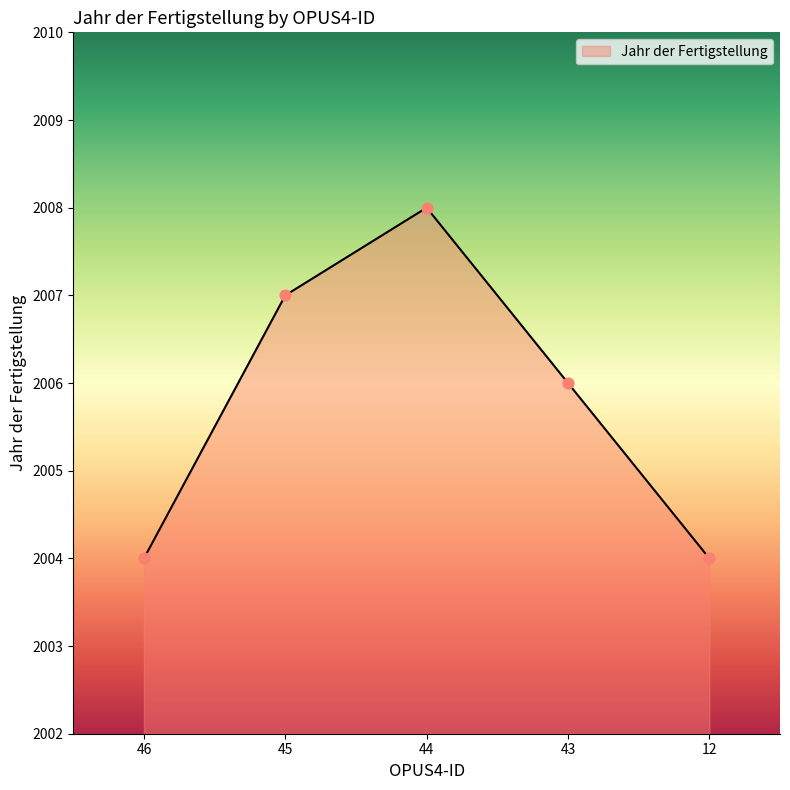

What is the change in value from 44 to 43?

-2